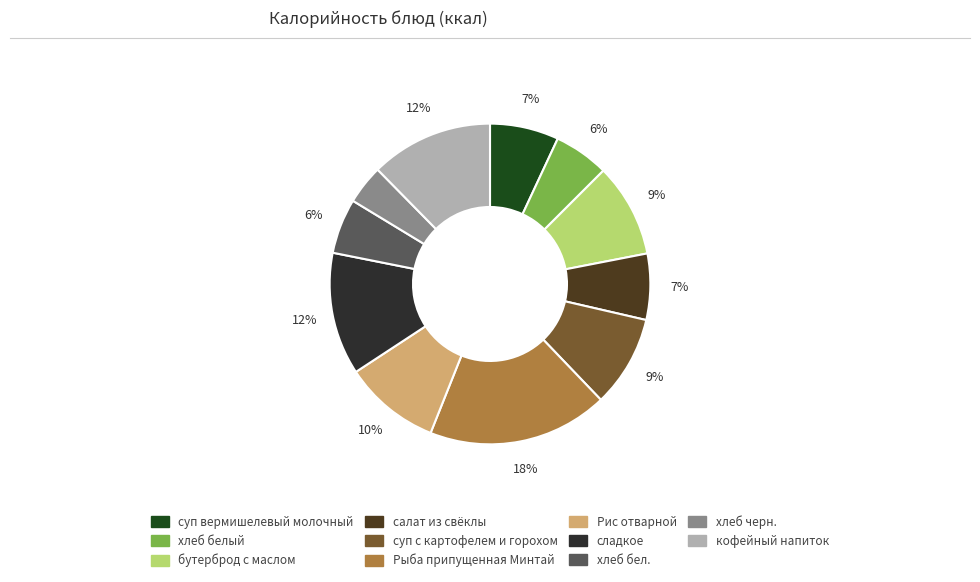

To the nearest percent, what is the difference between the largest and smallest slice percentages?

14%